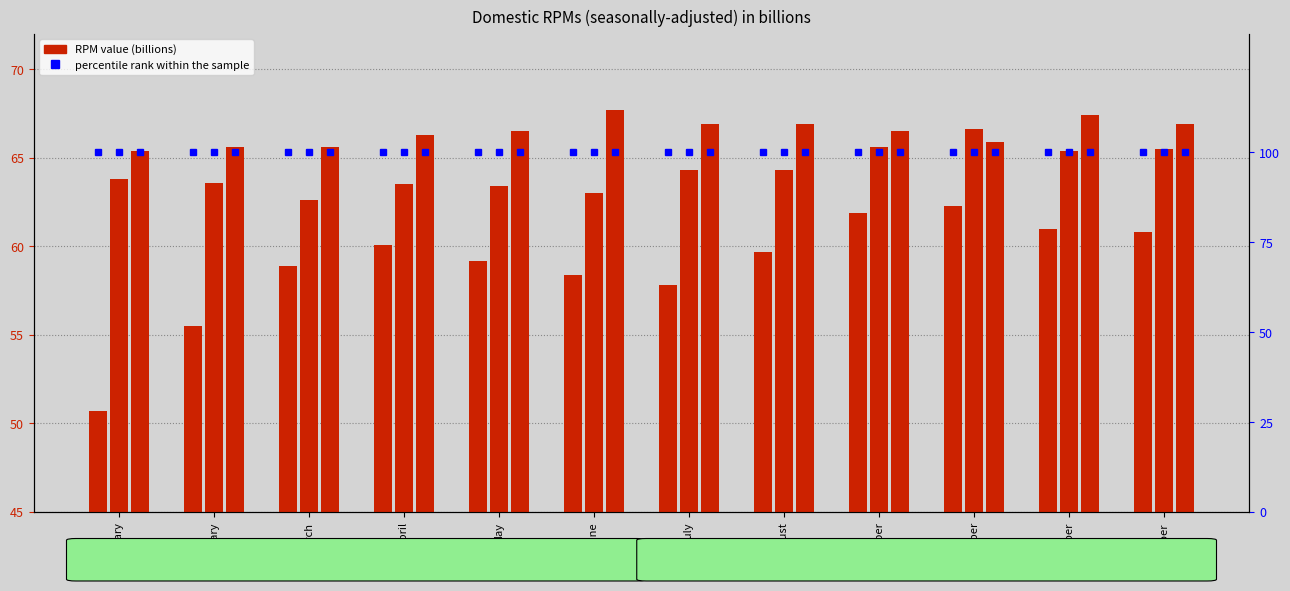

Reading right to left, extract all data points from this chart.

2022: 60.8	61.0	62.3	61.9	59.7	57.8	58.4	59.2	60.1	58.9	55.5	50.7
2023: 65.5	65.4	66.6	65.6	64.3	64.3	63.0	63.4	63.5	62.6	63.6	63.8
2024: 66.9	67.4	65.9	66.5	66.9	66.9	67.7	66.5	66.3	65.6	65.6	65.4